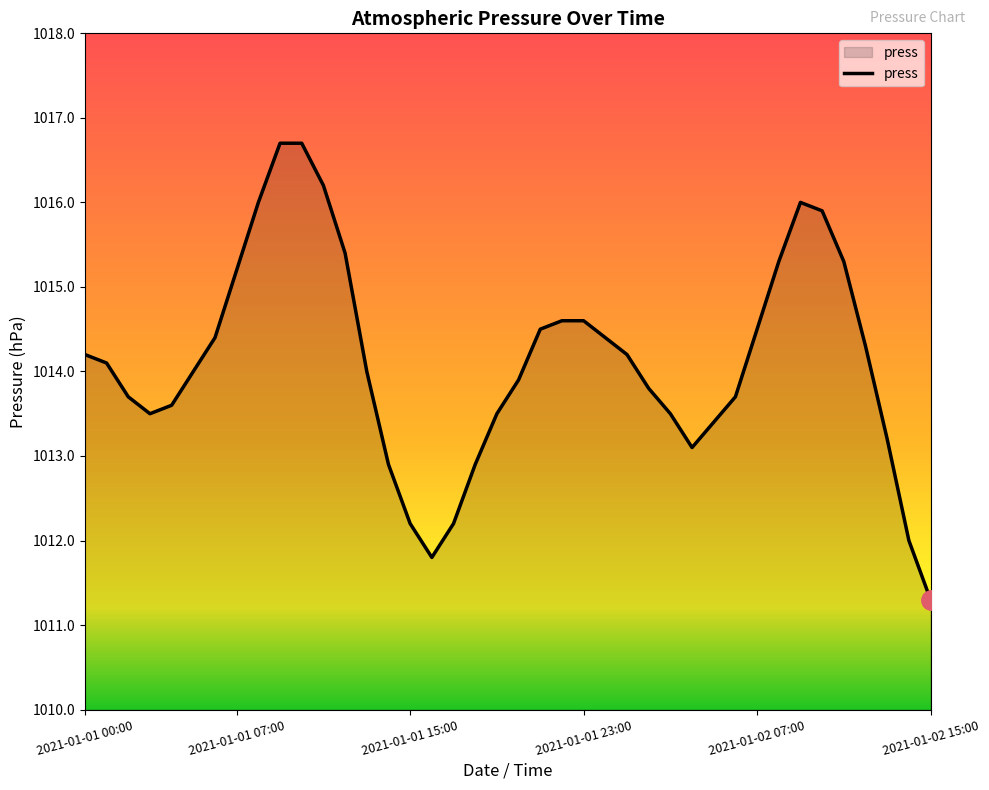

What is the smallest value displayed?

1011.3